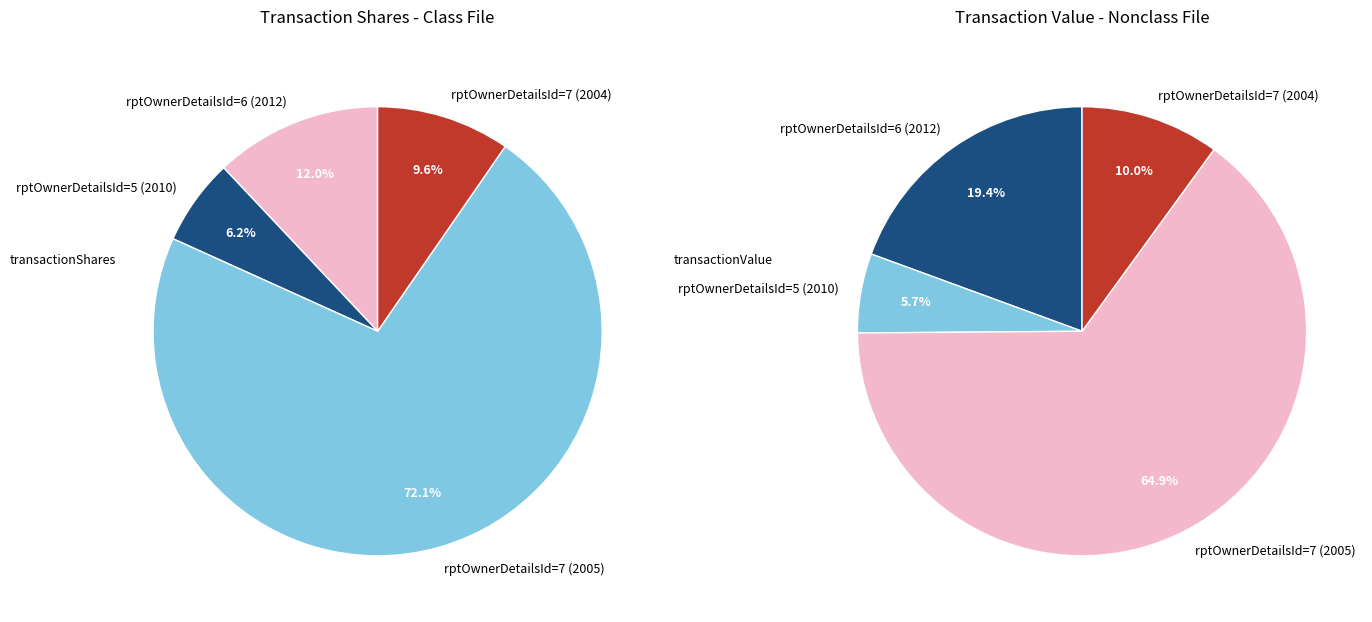

The rptOwnerDetailsId=5 (2010) slice represents 6% of the pie. True or false?

True